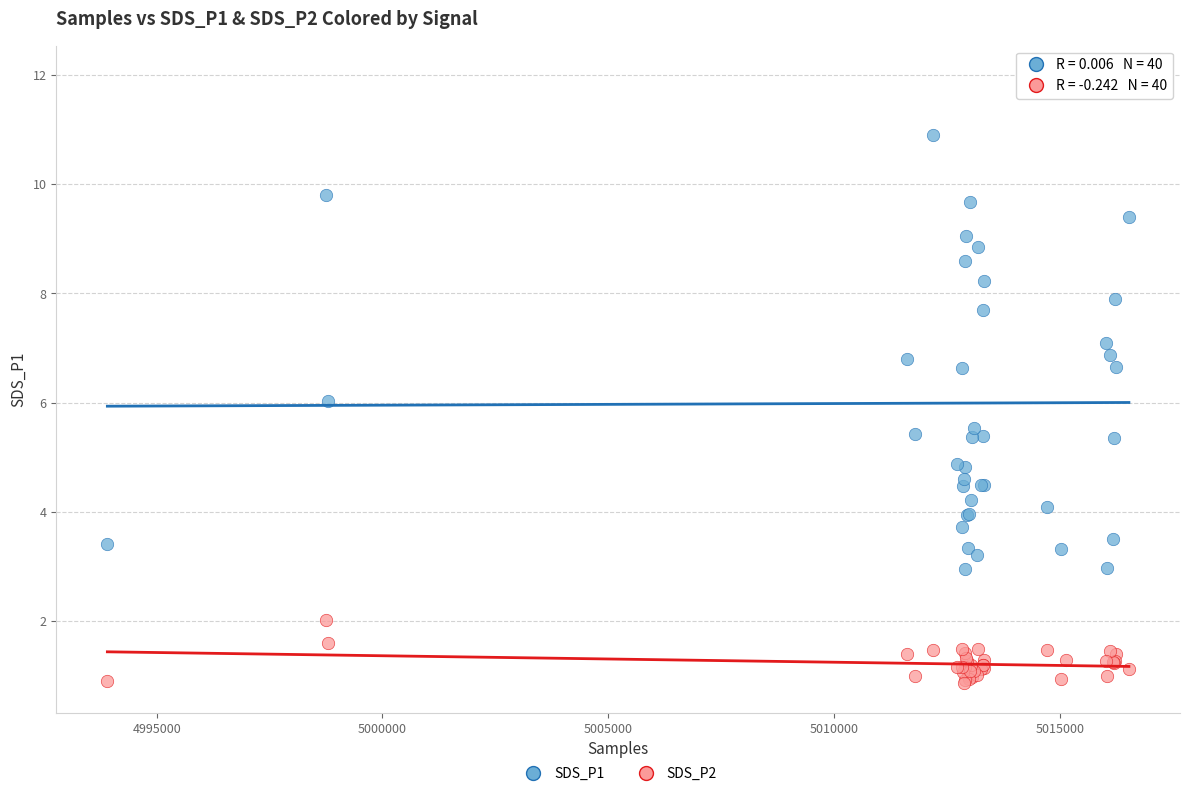

Which series reaches the minimum Y coordinate?

SDS_P2